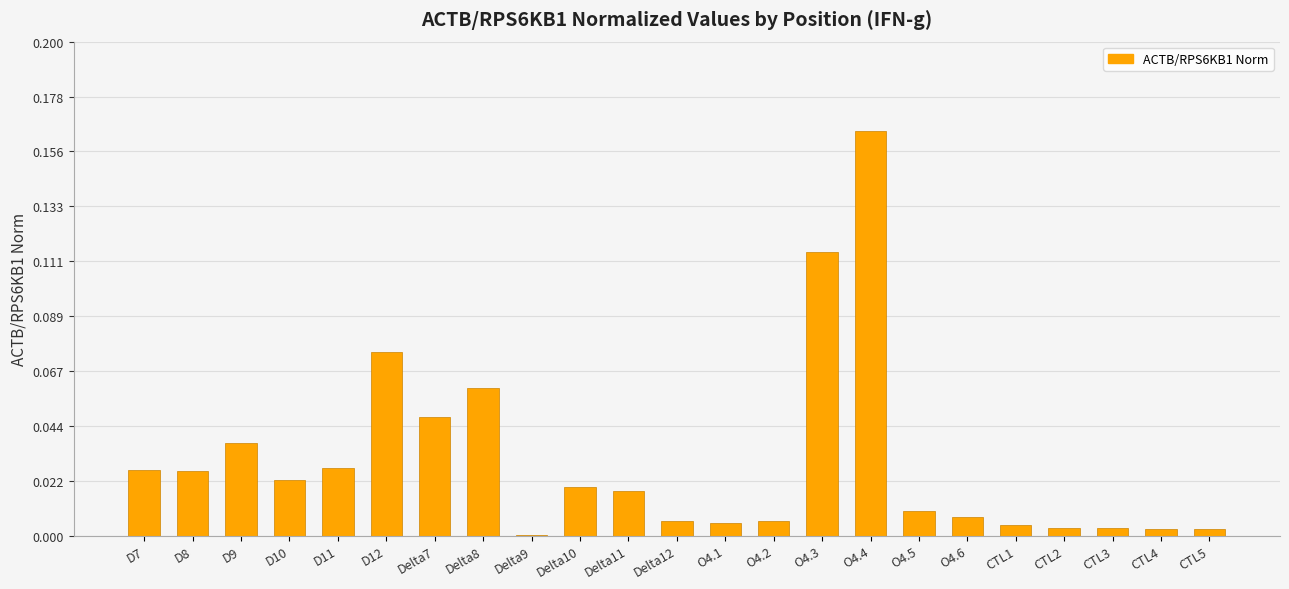

Is it true that the value at Delta7 is 0.1?

False